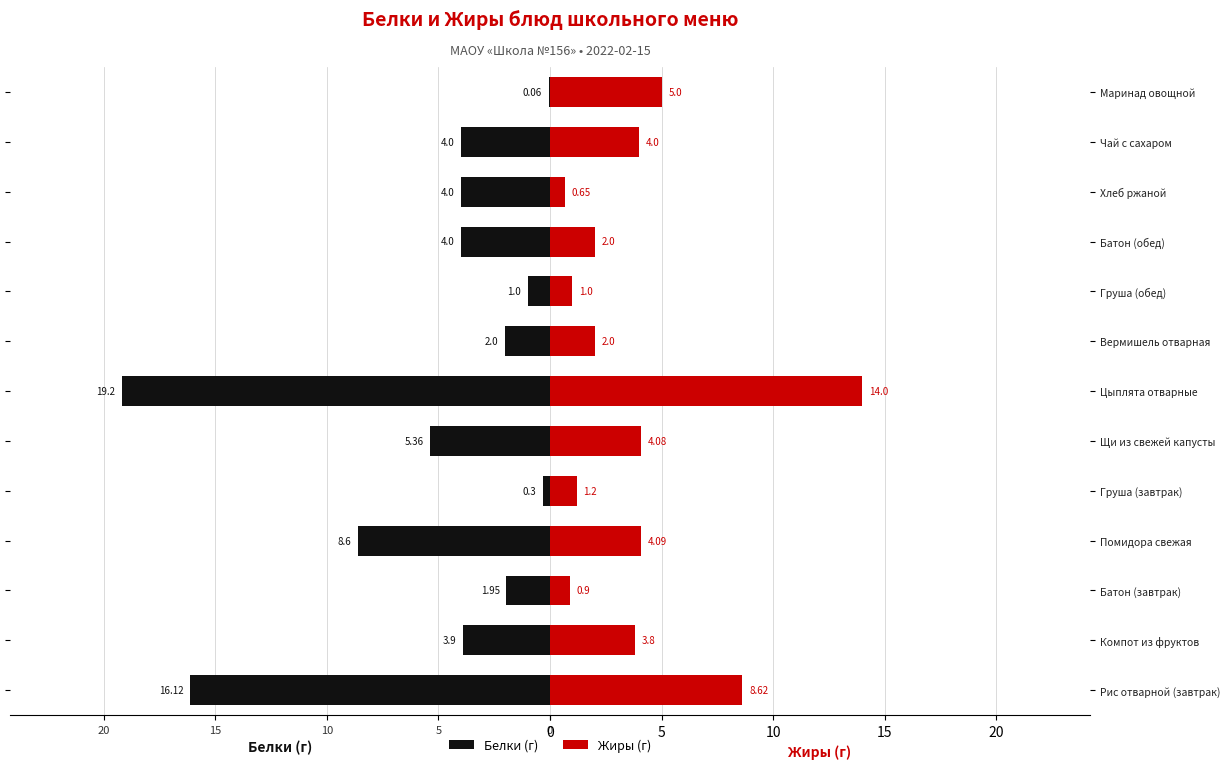

What is the difference between the maximum and minimum values in the Жиры series?

13.3